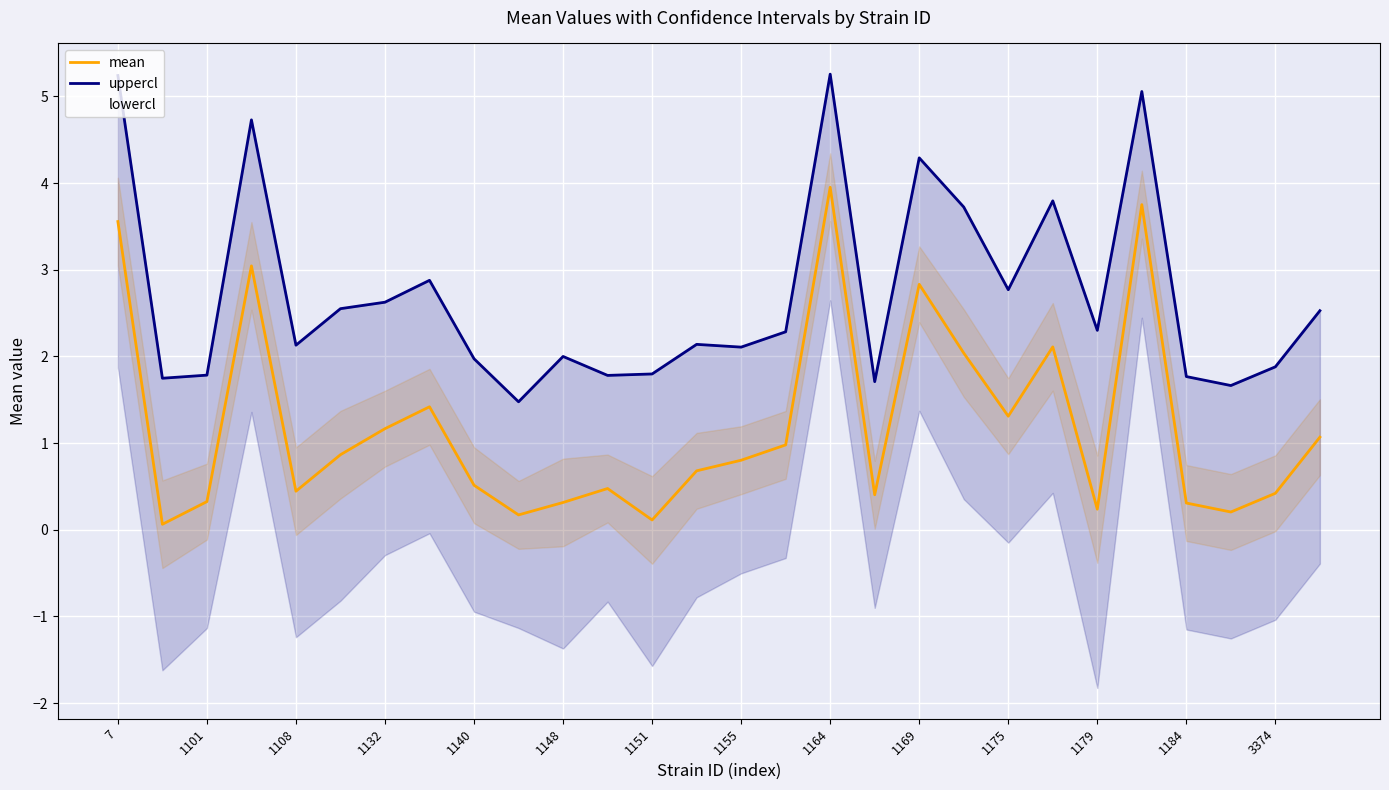

What is the lowest value of the uppercl series?

1.5